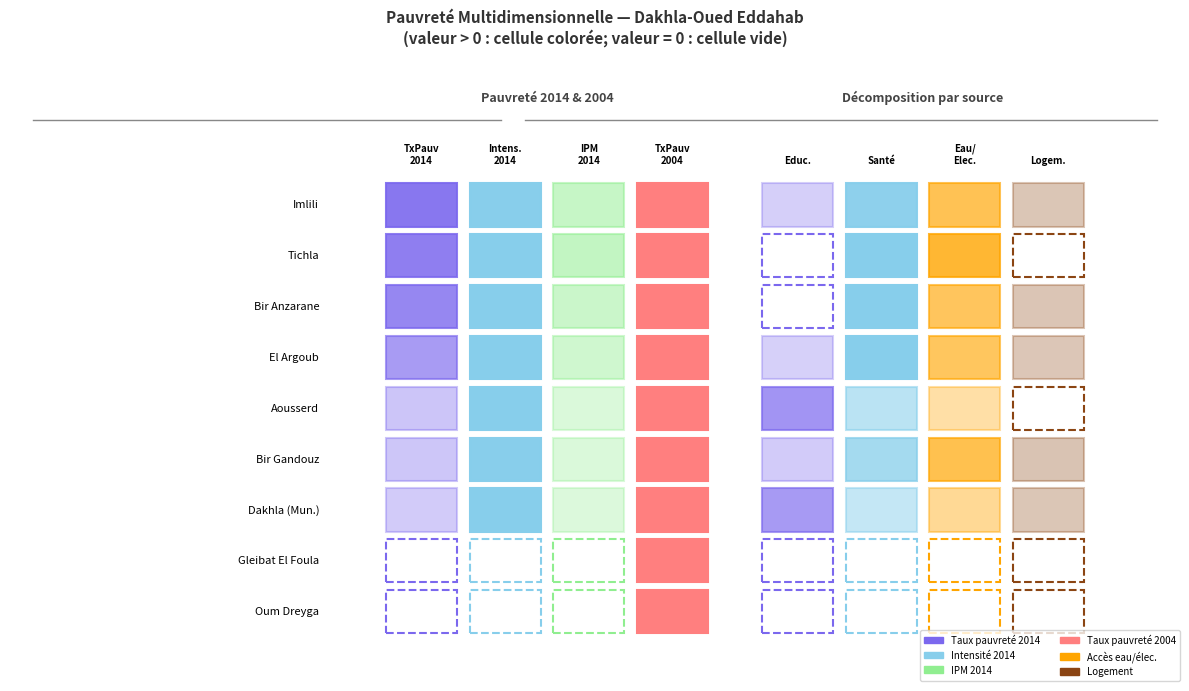

The value of Dakhla (Mun.) at 4 is 18.4. True or false?

True